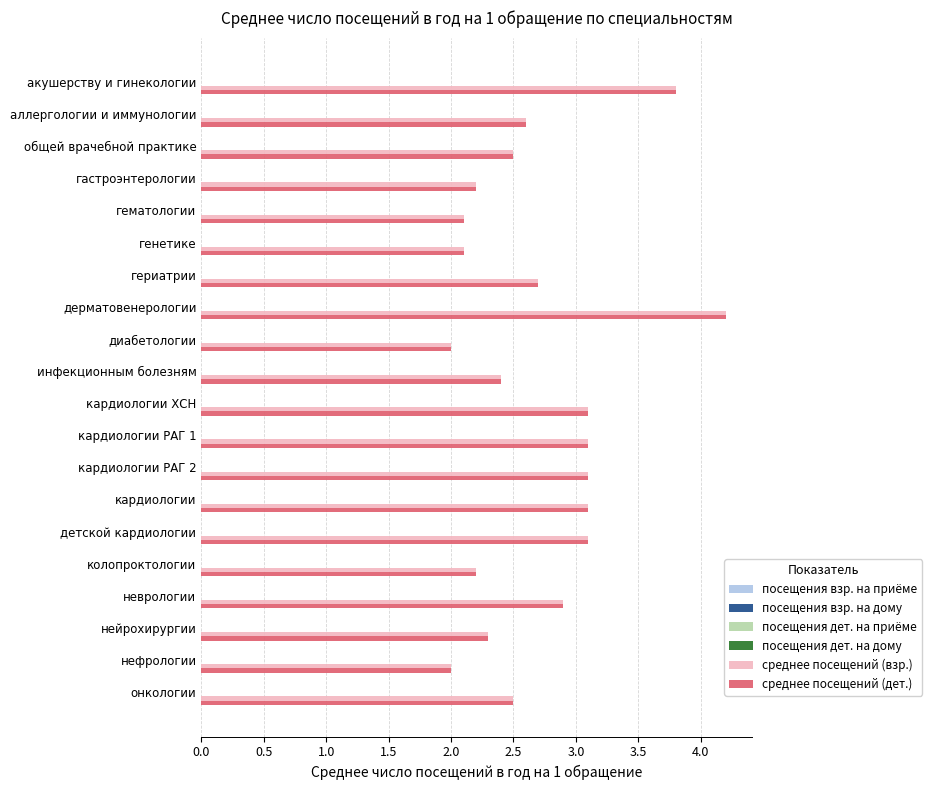

At how many categories does at least one series exceed 3?

7